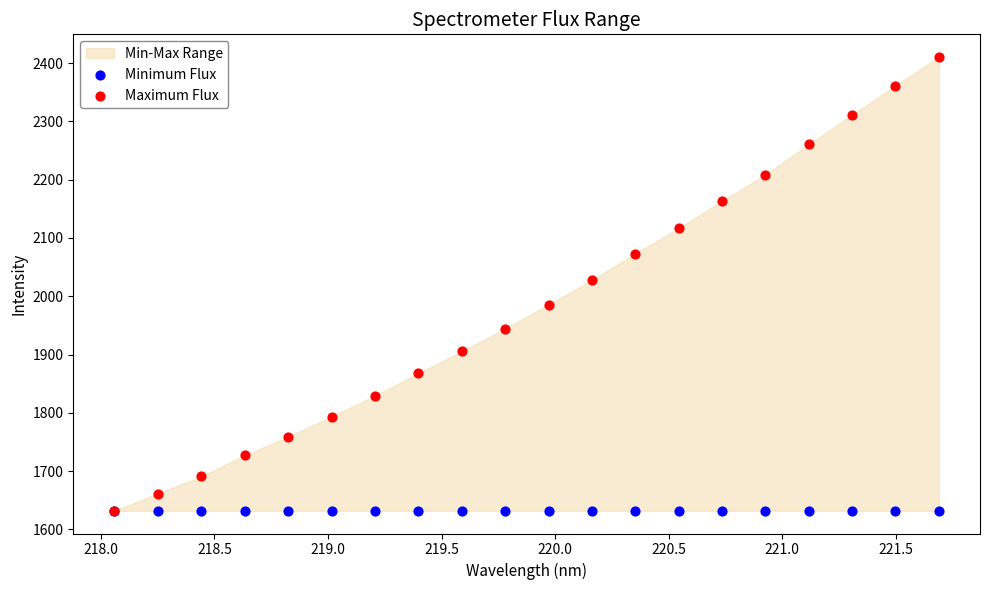

Which series has the largest Y range (max minus min)?

Maximum Flux